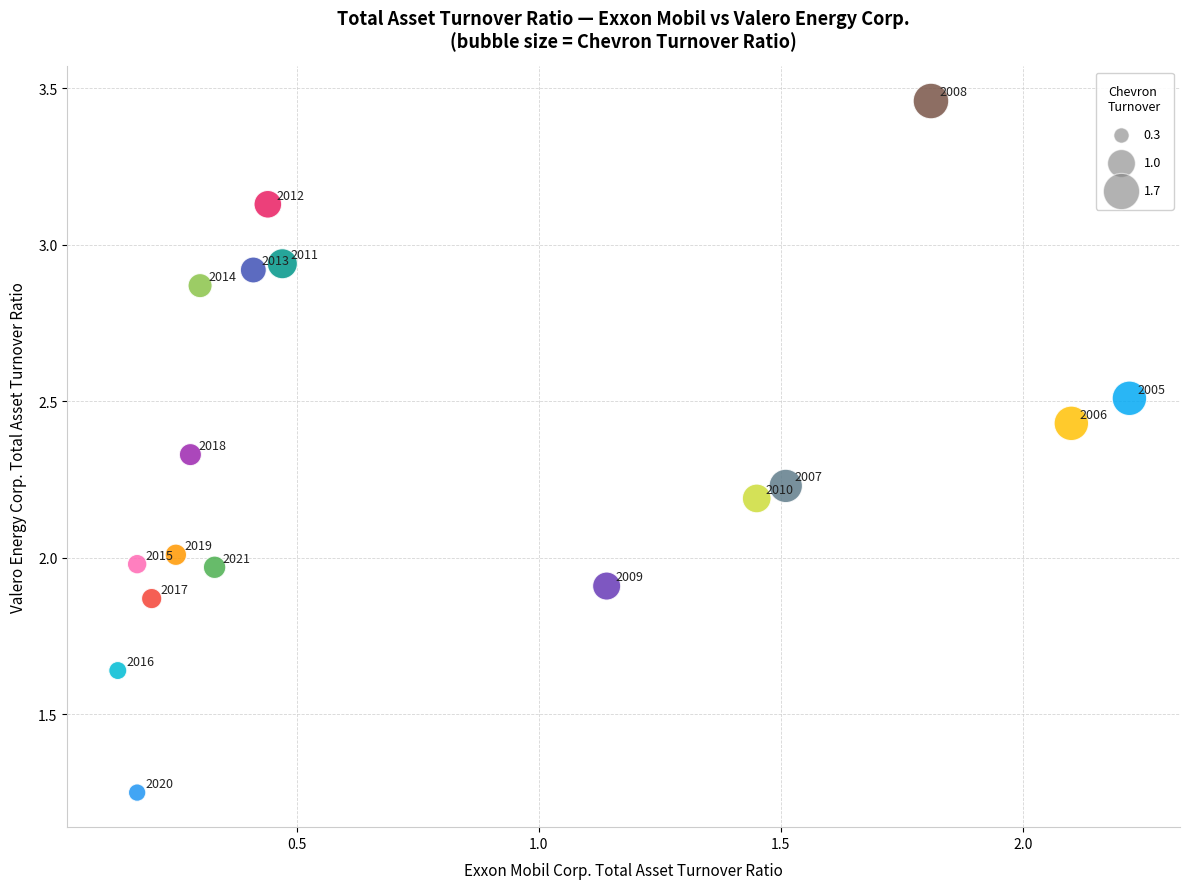

What is the range of X values (max minus min)?

2.1